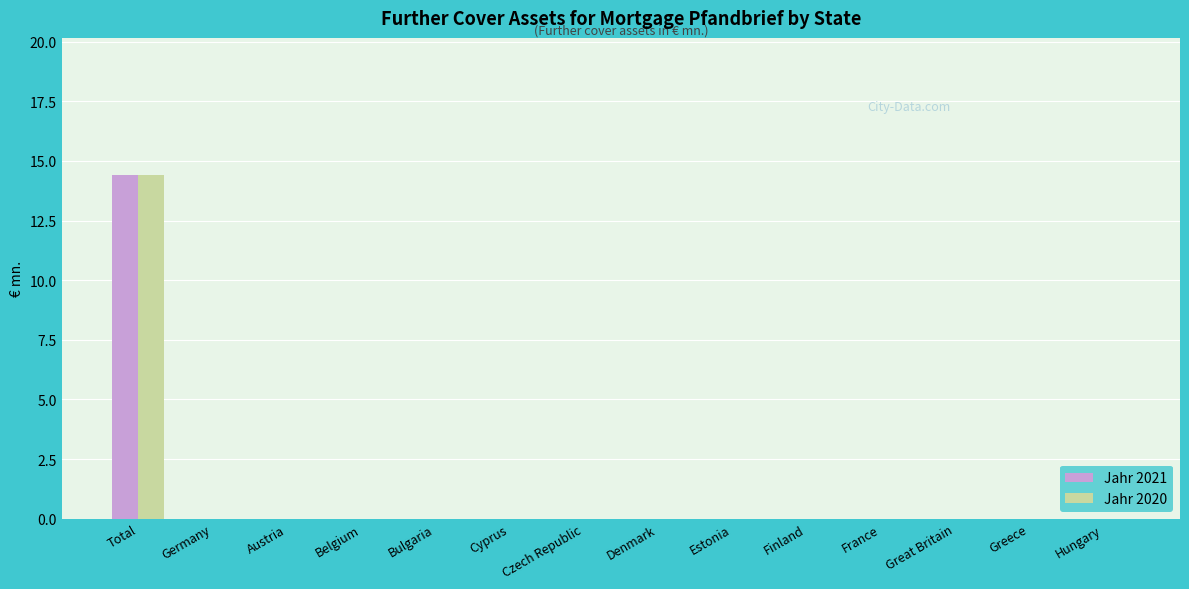

The value of Jahr 2020 at Germany is -10.0. True or false?

False